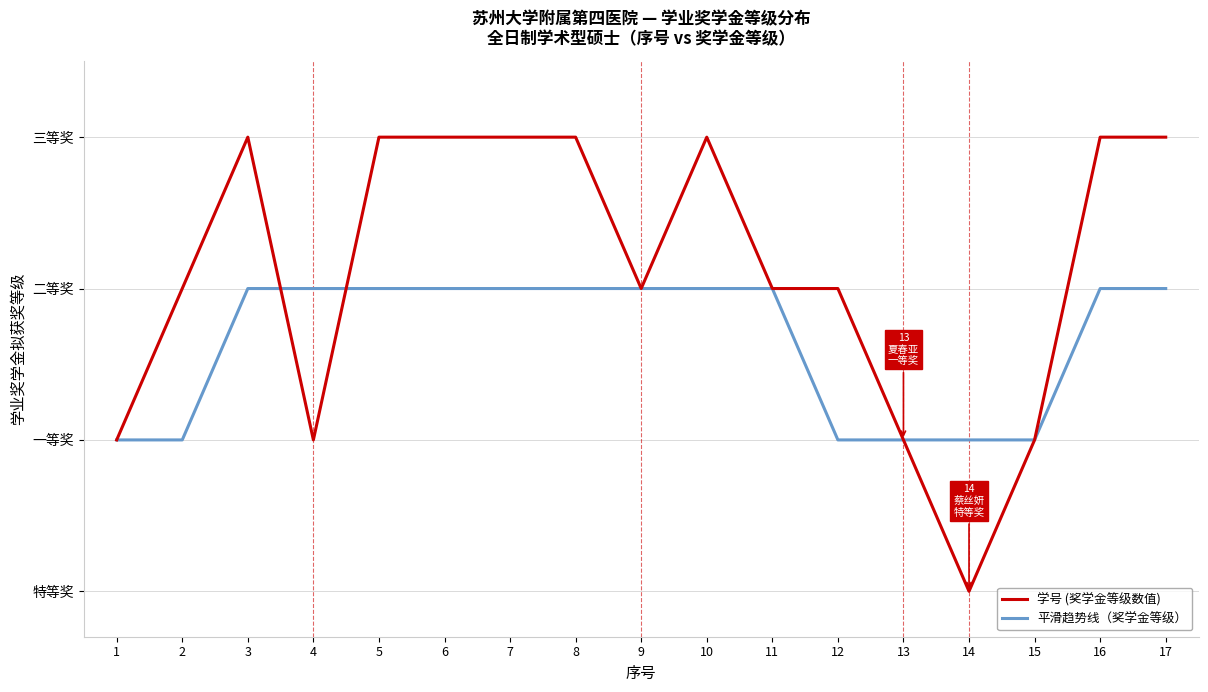

What is the value of the 学号 (奖学金等级数值) point at the 3rd from the left?

3